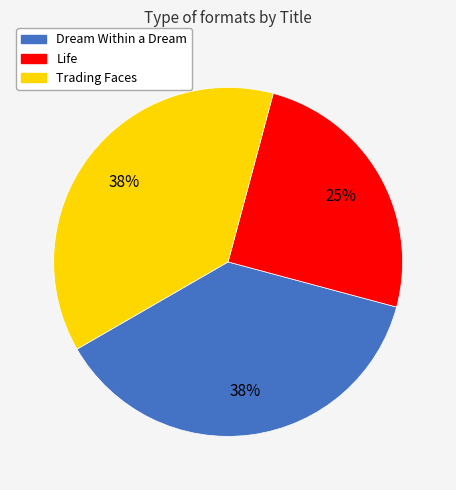

Count the number of slices in the pie.

3